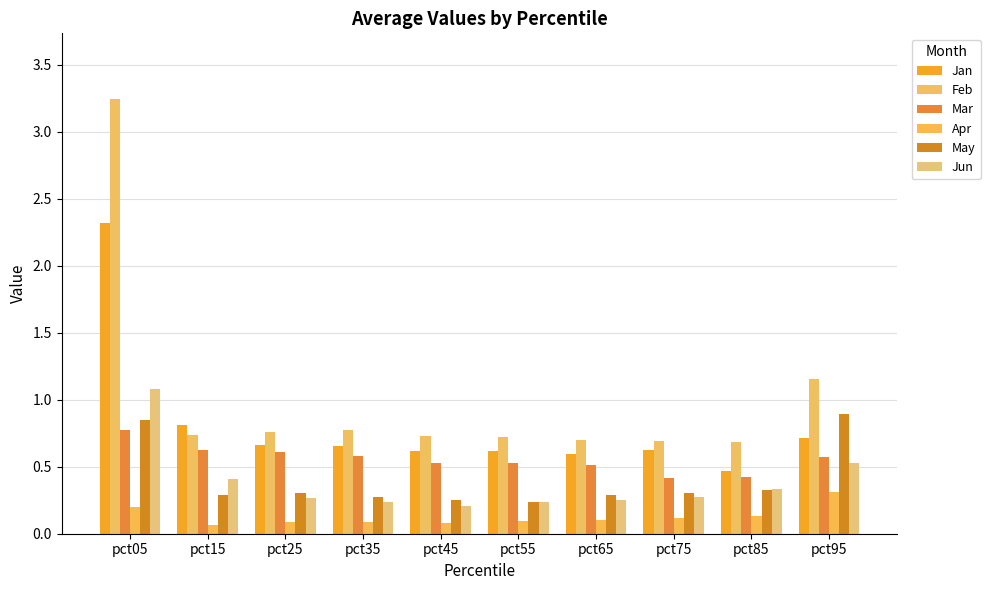

How many series are shown in this chart?

6